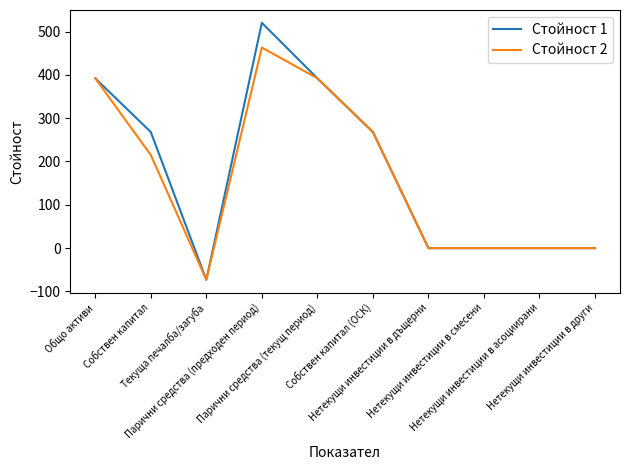

Rank the series by their maximum value, from highest to lowest.

Стойност 1, Стойност 2